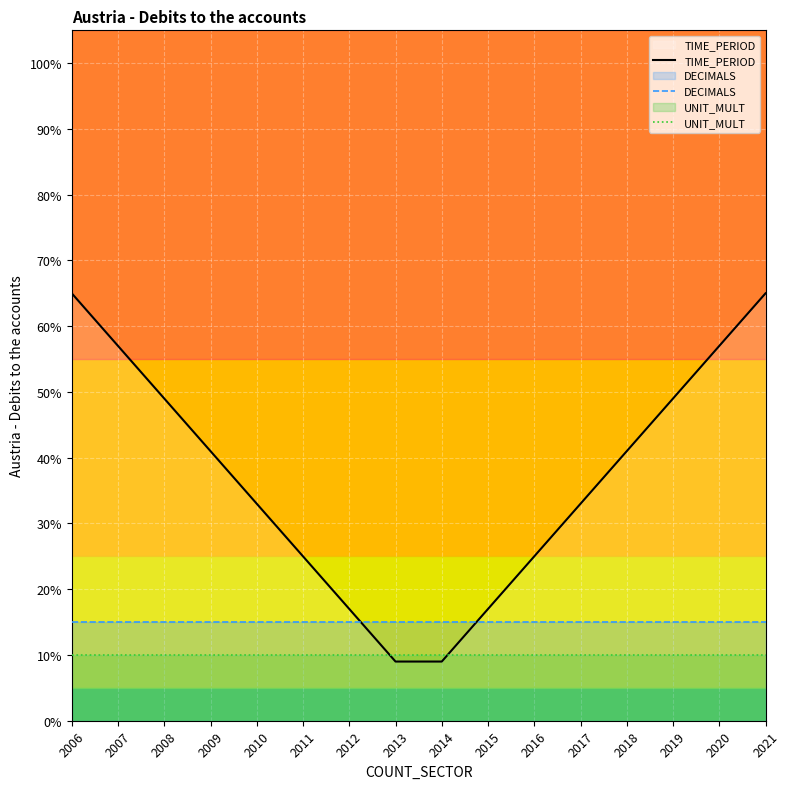

After their last crossing, which series has the higher values: UNIT_MULT or TIME_PERIOD?

TIME_PERIOD